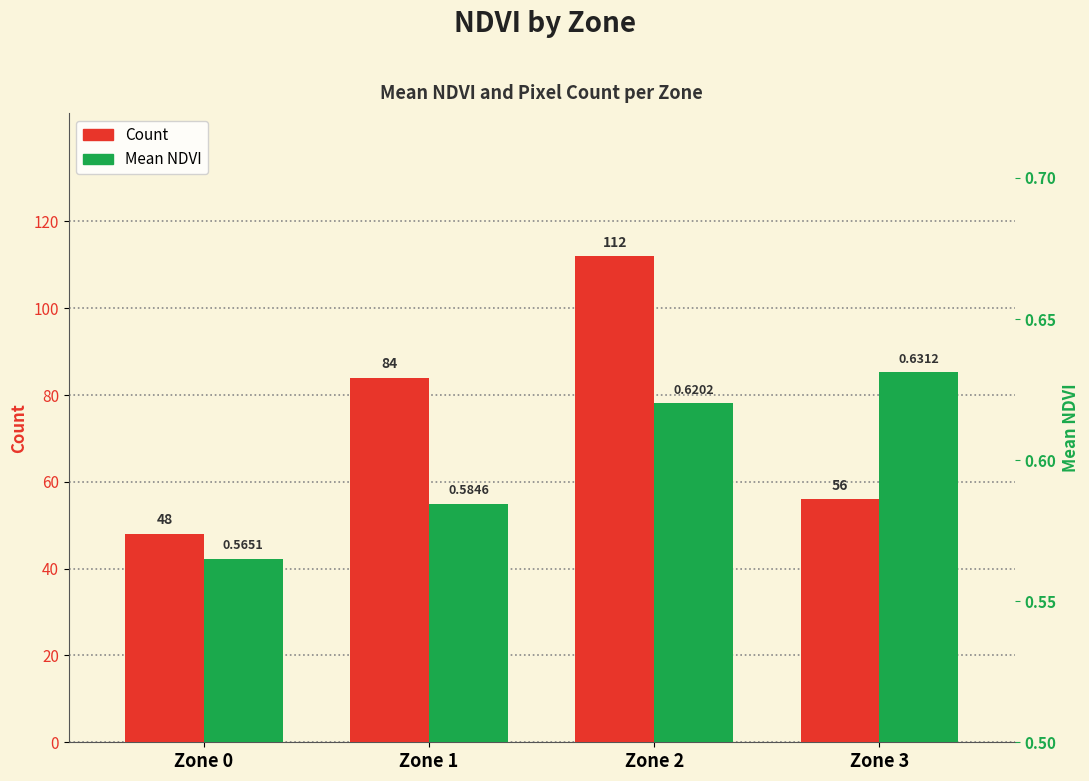

What is the difference between the maximum and second lowest values in the Mean NDVI (scaled) series?

30.3